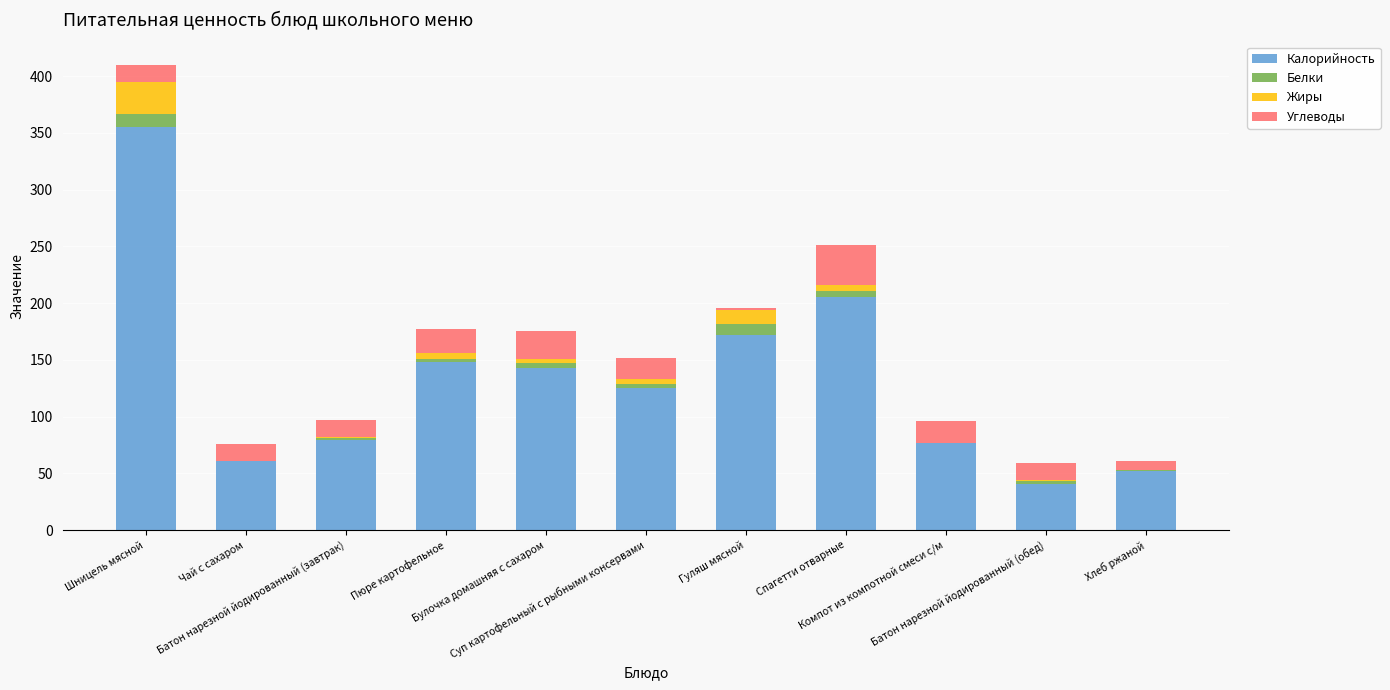

The value of Калорийность at Спагетти отварные is 283. True or false?

False